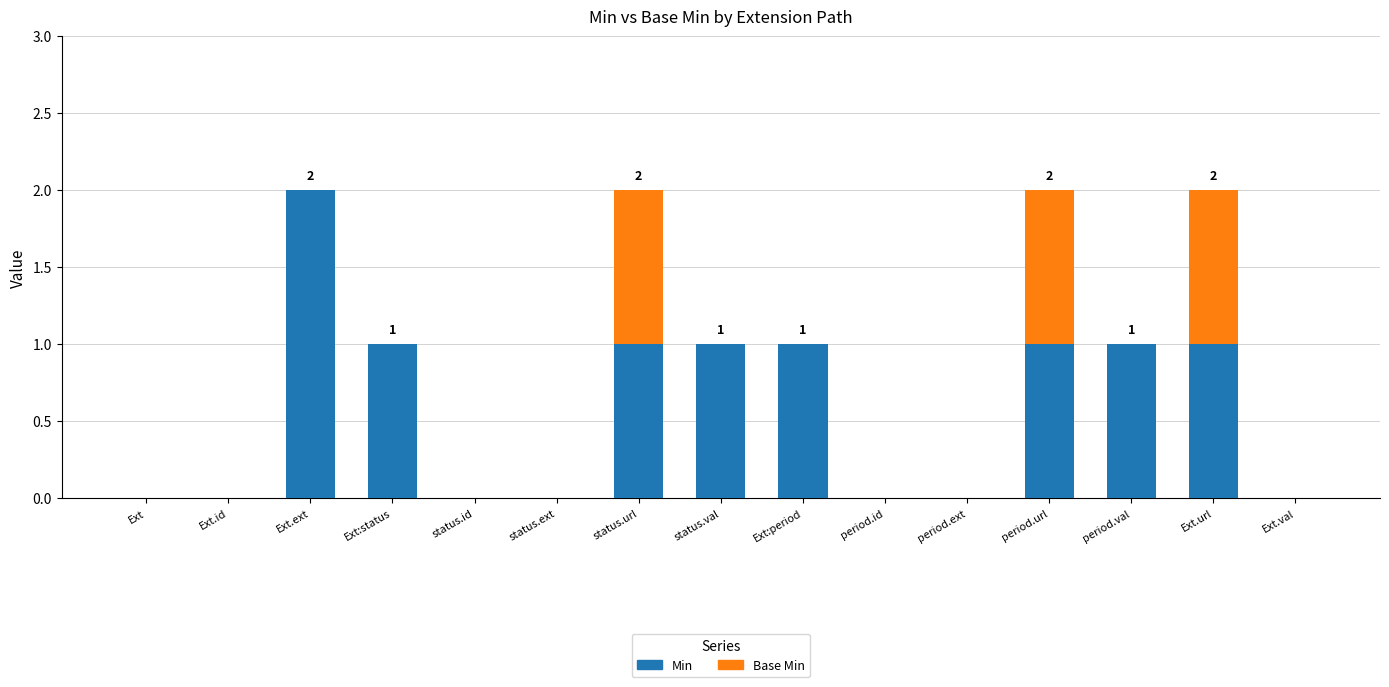

Is it true that Min equals 1 at period.url?

True